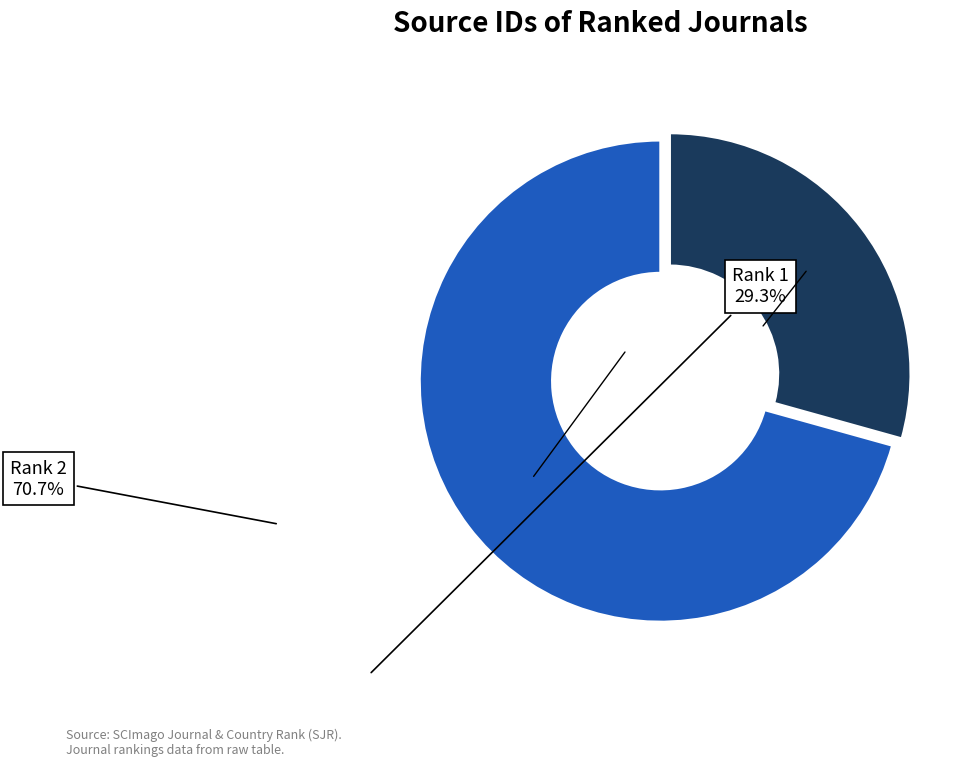

Is there a majority slice in this chart?

Yes